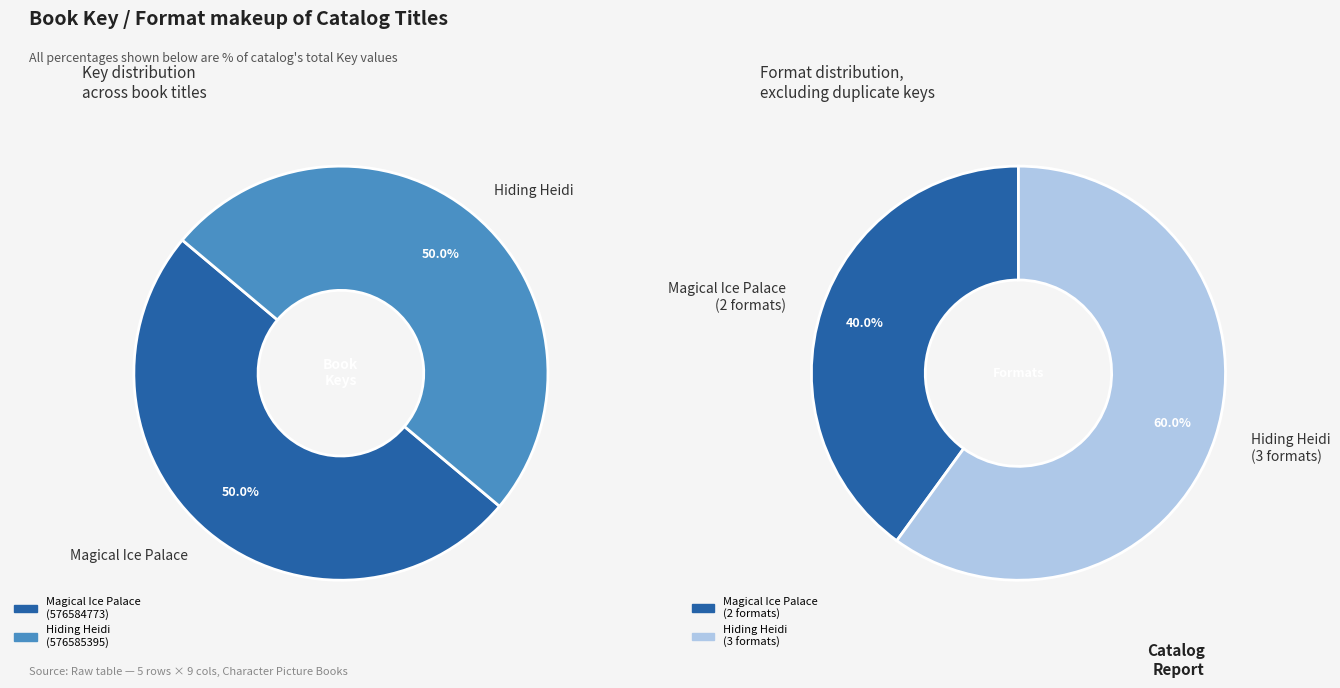

What percentage is NOT represented by Magical Ice Palace?

50.0%